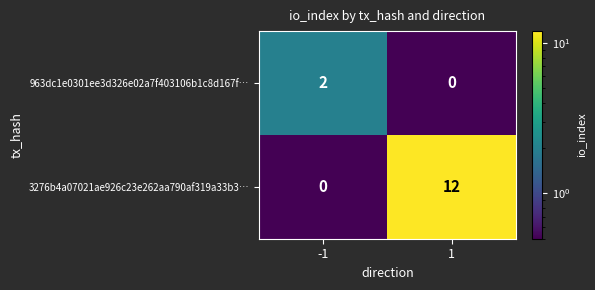

What is the difference between the 3276b4a07021ae926c23e262aa790af319a33b3… values at 1 and -1?

12